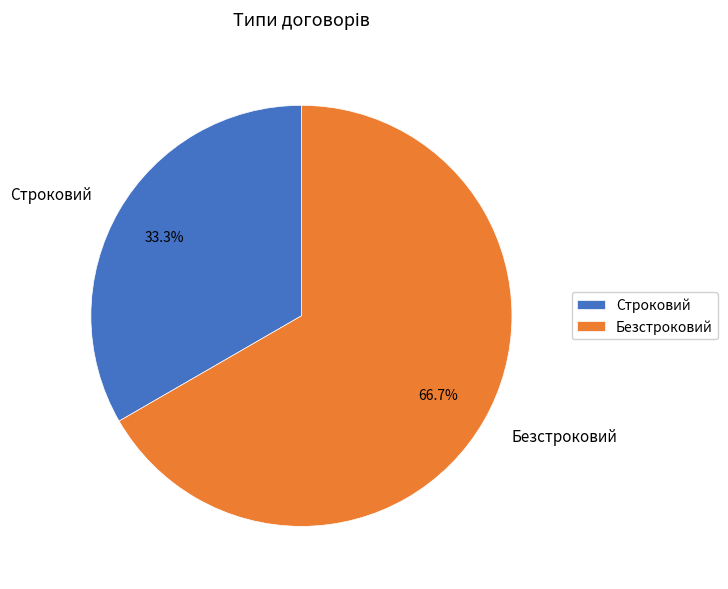

True or false: Строковий accounts for 33% of the total.

True